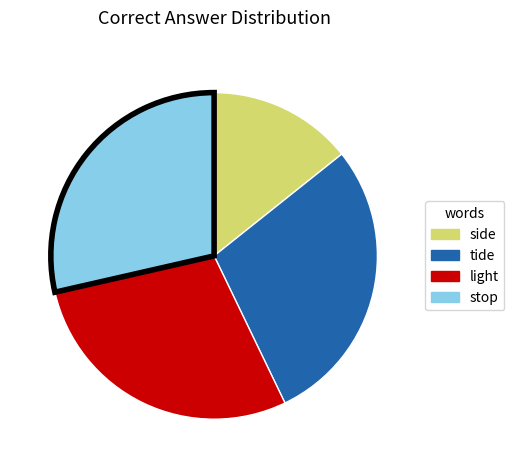

Which category has the smallest portion of the pie?

side